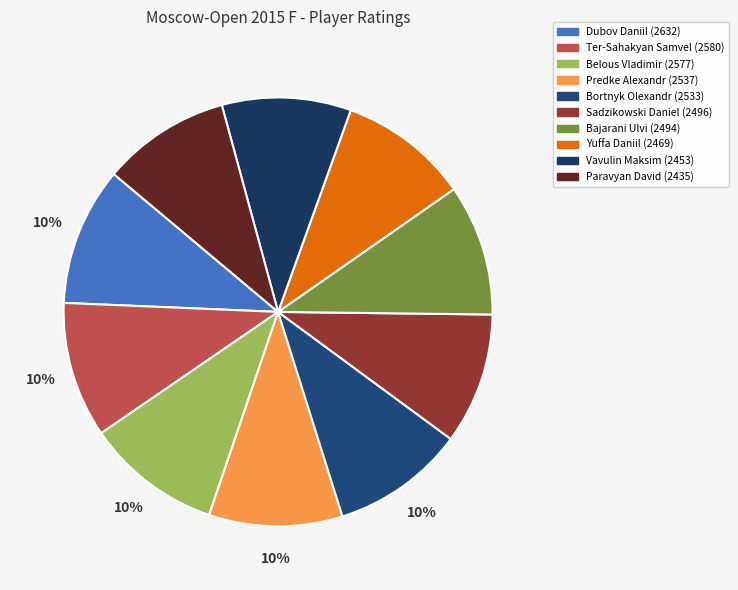

Is it true that Vavulin Maksim is 23% of the pie?

False